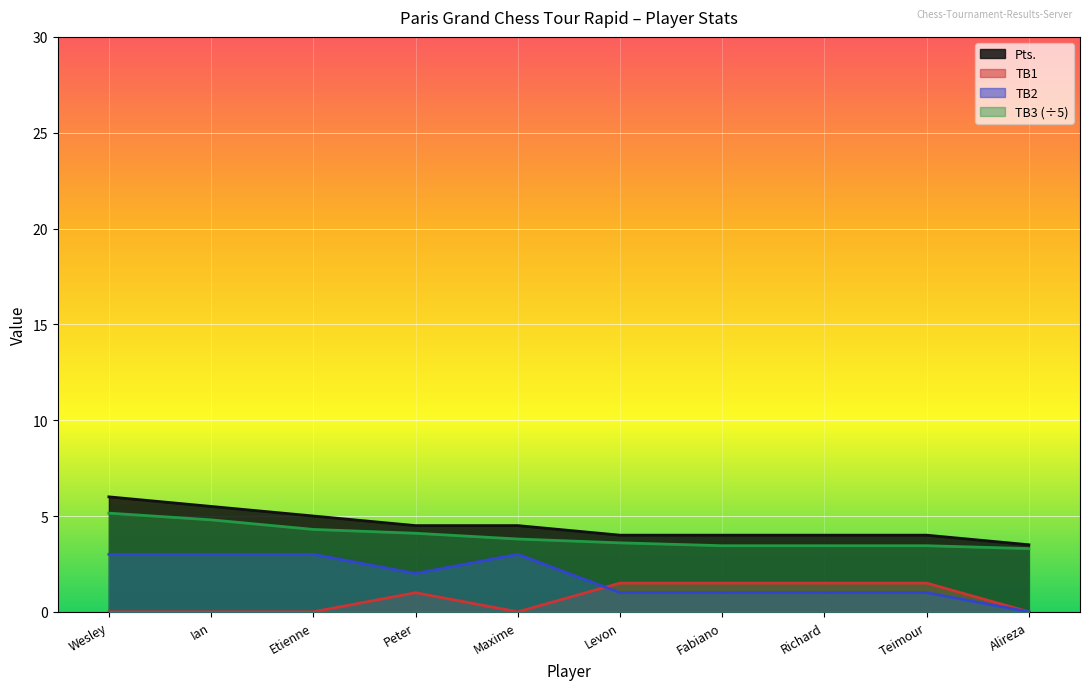

True or false: TB2 and TB3 cross at least once.

False